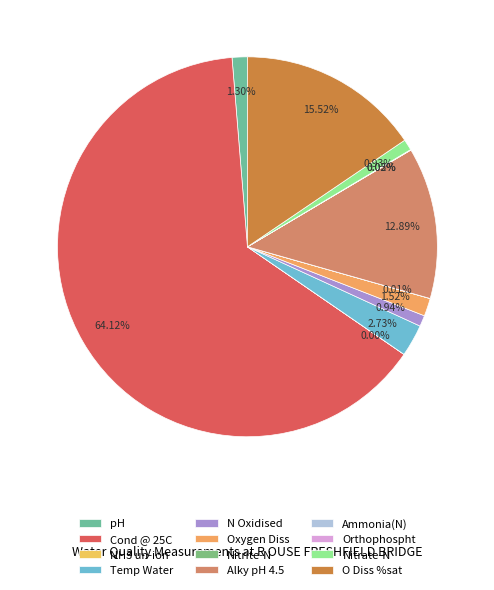

Is it true that Nitrate-N is 1% of the pie?

True